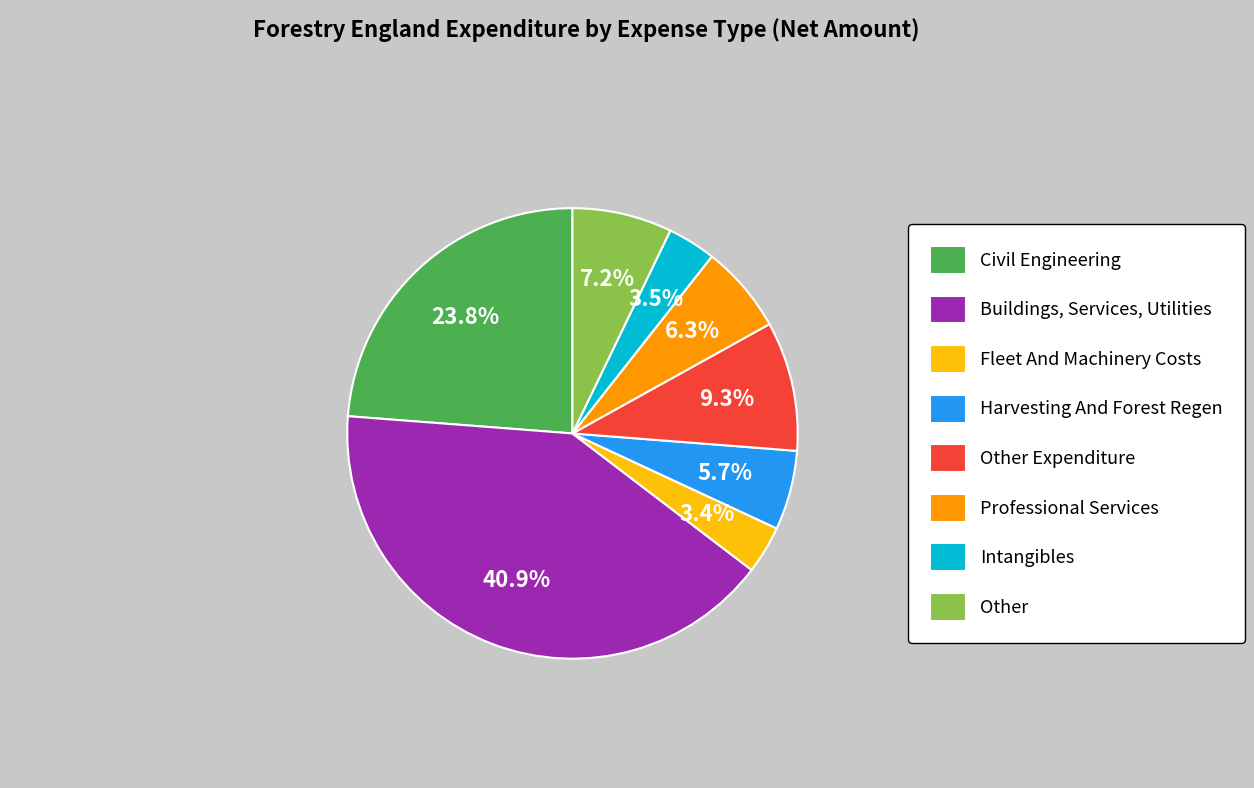

Rank the categories by value from highest to lowest.

Buildings, Services, Utilities, Civil Engineering, Other Expenditure, Other, Professional Services, Harvesting And Forest Regen, Intangibles, Fleet And Machinery Costs